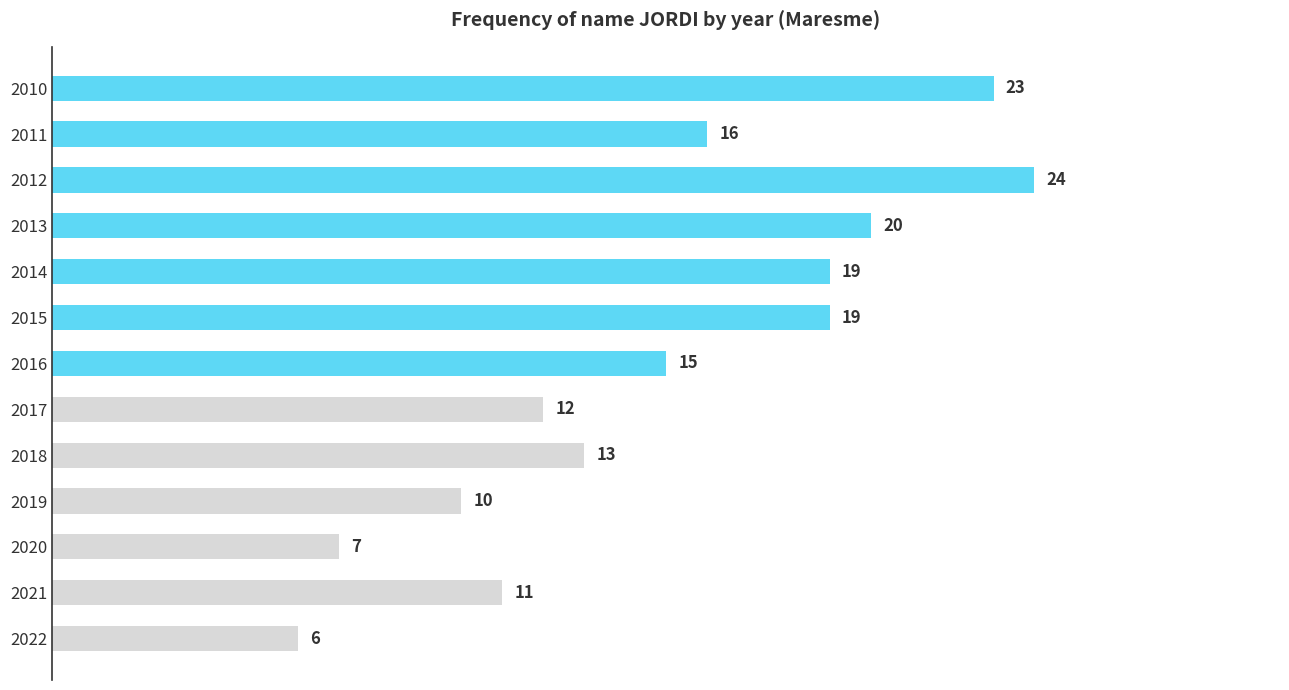

Reading bottom to top, transcribe all the data shown in this chart.

6	11	7	10	13	12	15	19	19	20	24	16	23